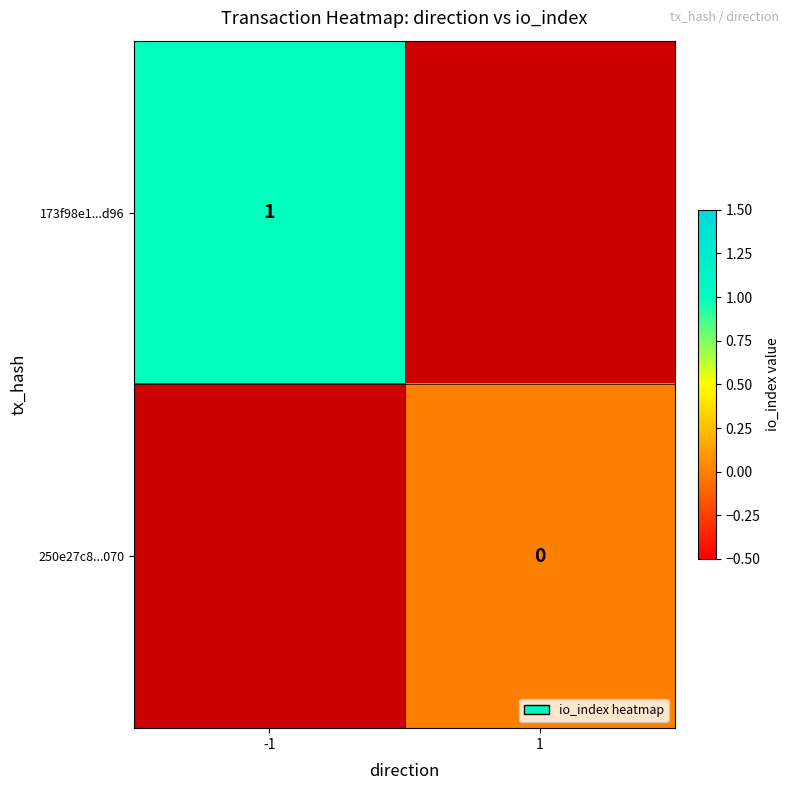

The 173f98e1...d96 series shows 1 at -1. True or false?

True